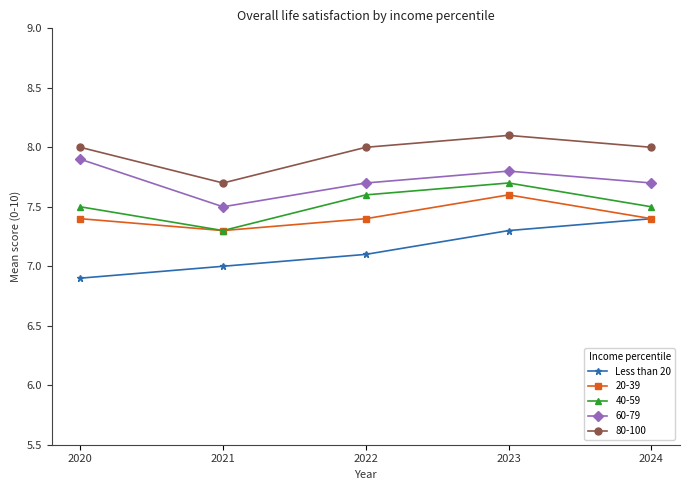

What is the value of the Less than 20 point at the 1st from the left?

6.9